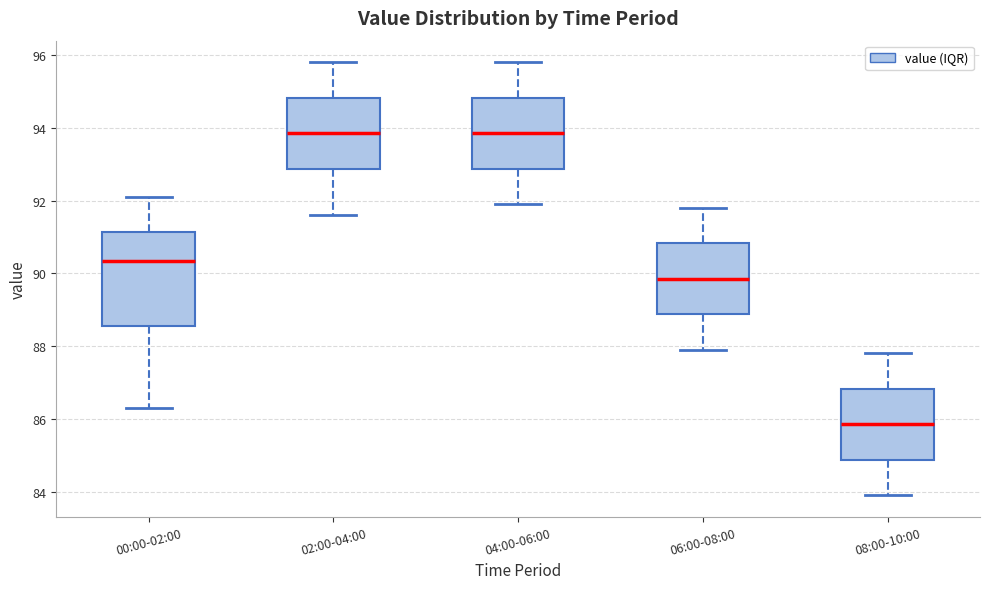

Which box is the tallest, from its lower edge to its upper edge?

00:00-02:00